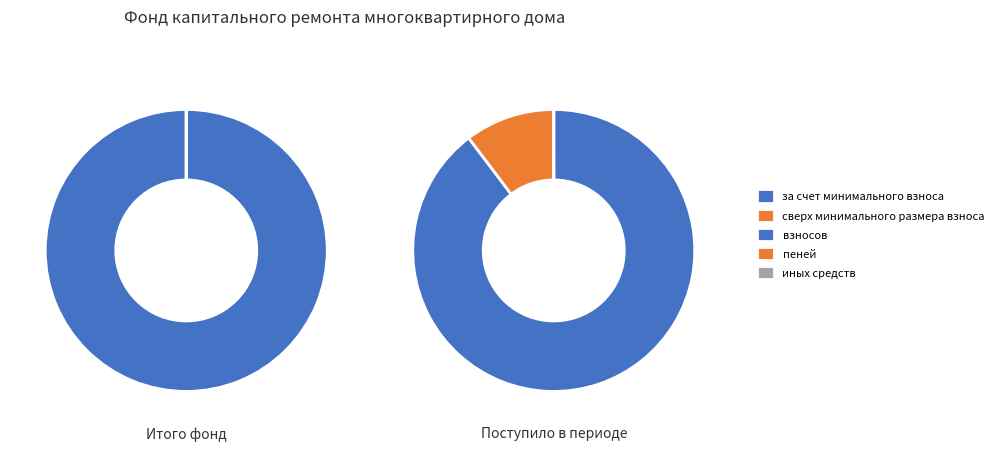

Which slice is the largest?

за счет минимального взноса